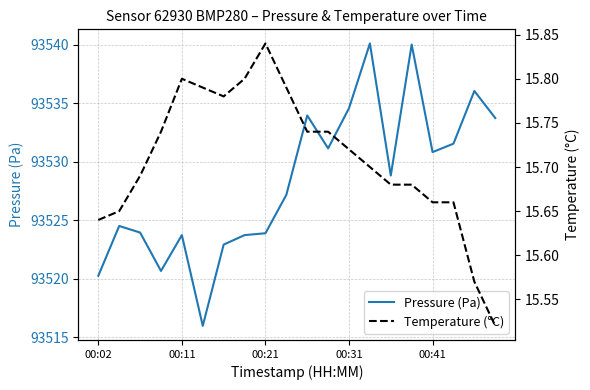

Count the number of categories in the chart.

20